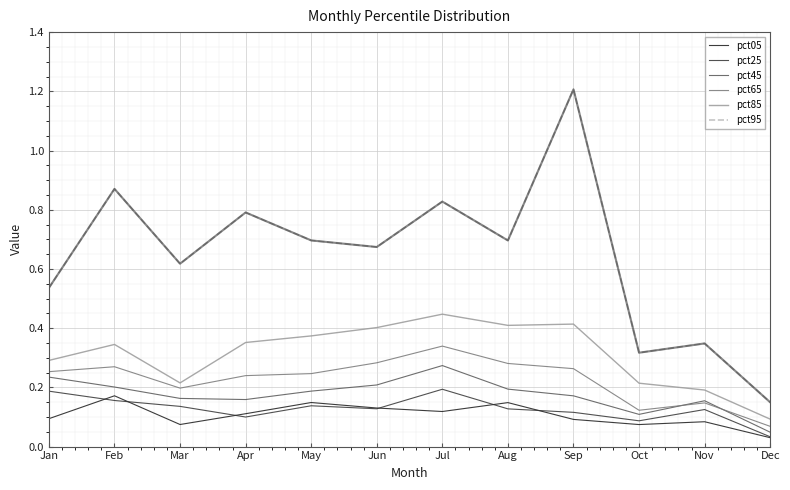

Is it true that pct85 equals 0.3 at Aug?

False